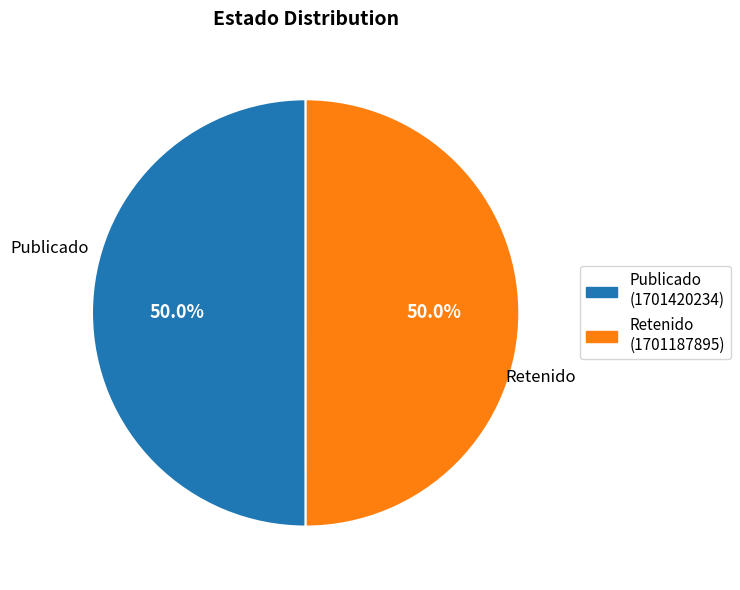

What is the ratio of the value at Publicado (1701420234) to the value at Retenido (1701187895)?

1.0